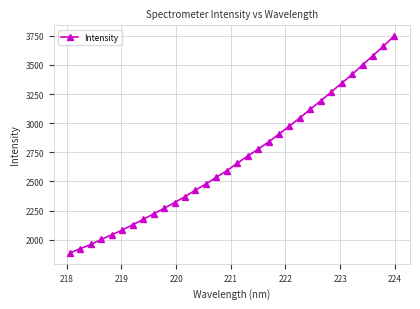

What is the minimum value shown in the chart?

1887.1